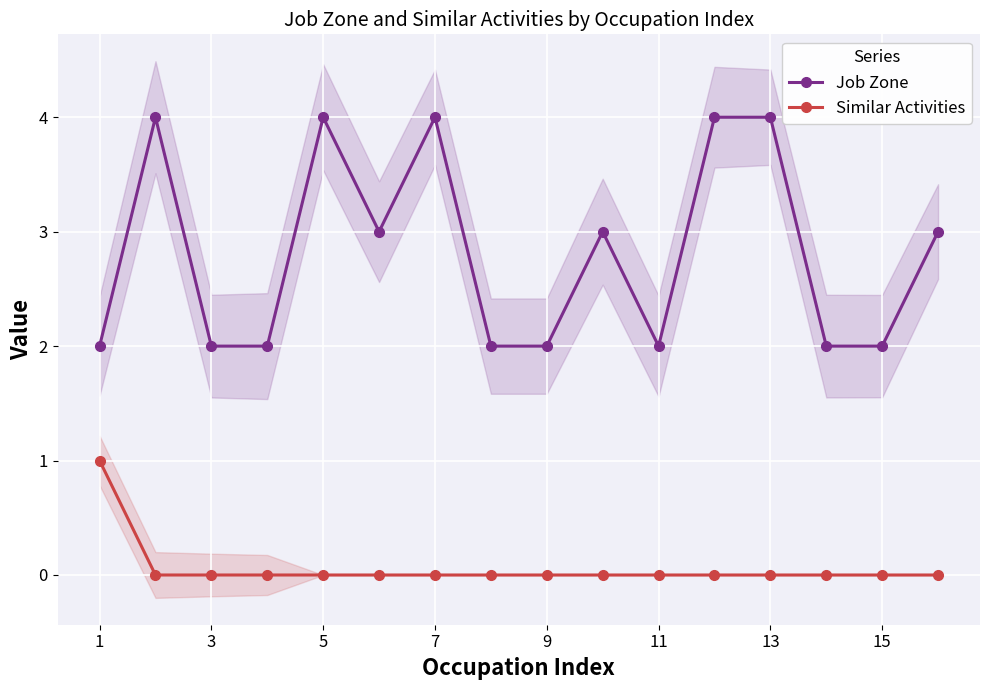

True or false: Job Zone and Similar Activities cross at least once.

False